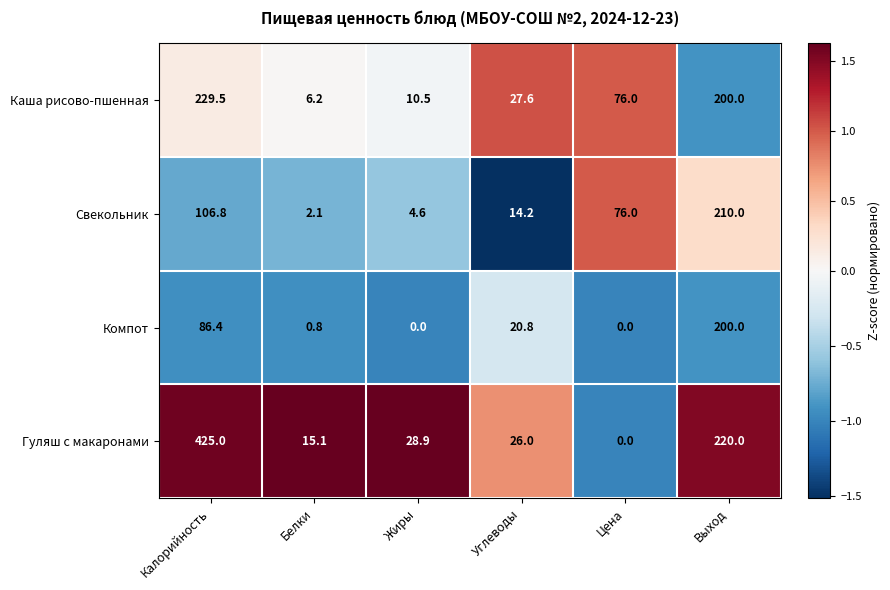

Which label corresponds to the largest value in the chart?

Калорийность